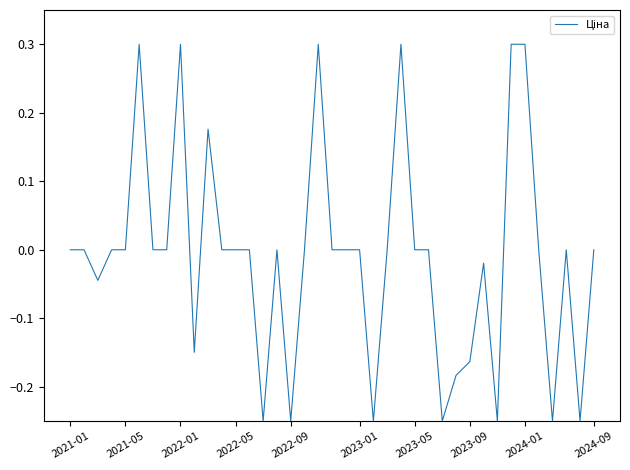

What is the greatest value displayed?

0.3